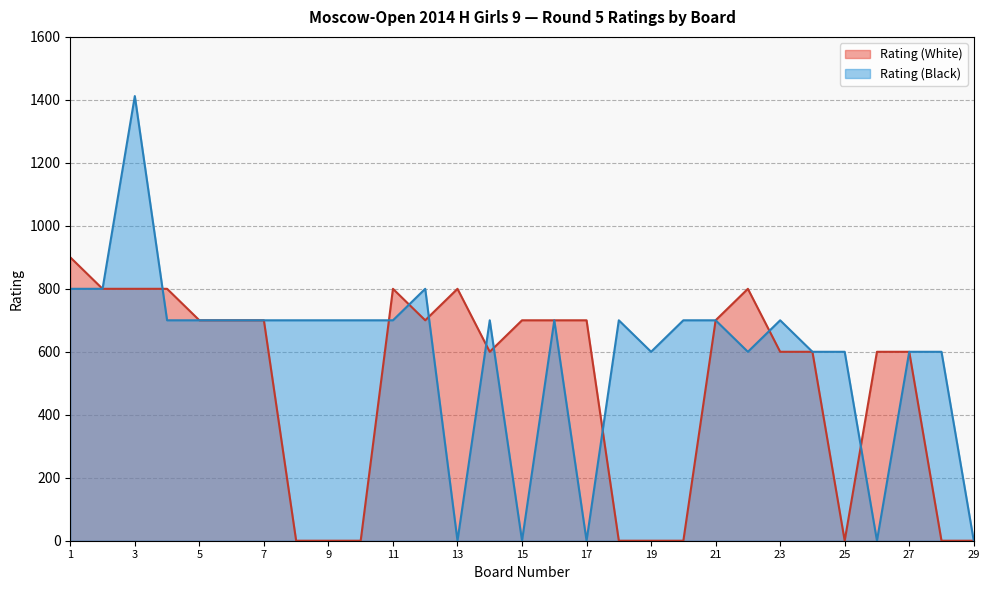

At 15, list the series in order from smallest to largest.

Rating (Black), Rating (White)